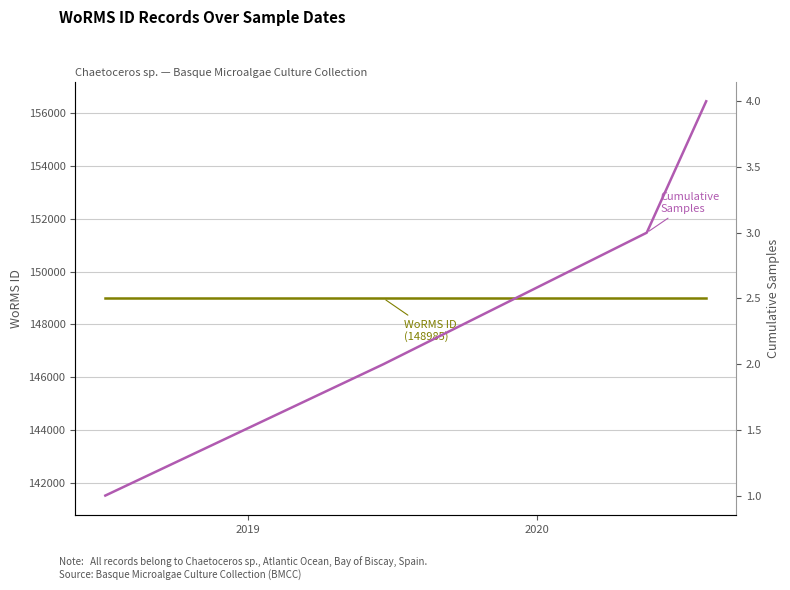

Is the value of WoRMS ID at 2018 greater than the value of Cumulative Samples at 2019?

Yes